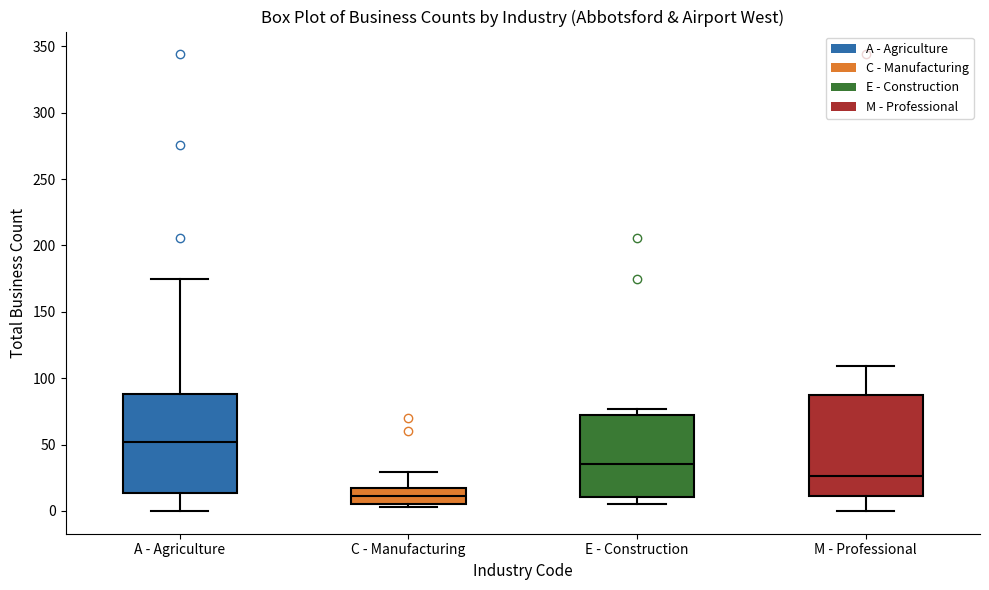

Reading left to right, read every box against the y-axis: the position of its median line, the range the box covers, and the ends of its whiskers. The values are not printed on the chart, so give them approximately, as read against the axis.

A - Agriculture: median 50, box 15 to 90, whiskers 0 to 175
C - Manufacturing: median 10, box 5 to 20, whiskers 5 (just below the box's lower edge) to 30
E - Construction: median 35, box 10 to 70, whiskers 5 to 75
M - Professional: median 25, box 10 to 85, whiskers 0 to 110